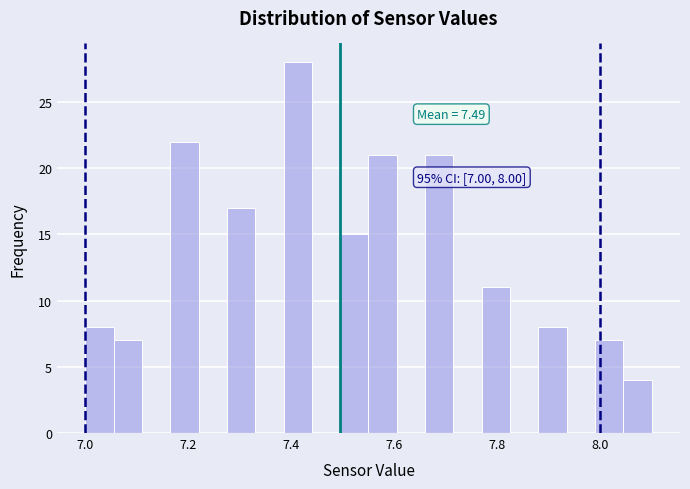

Read against the x-axis, roughly where is the centre of the tallest bar?

7.42